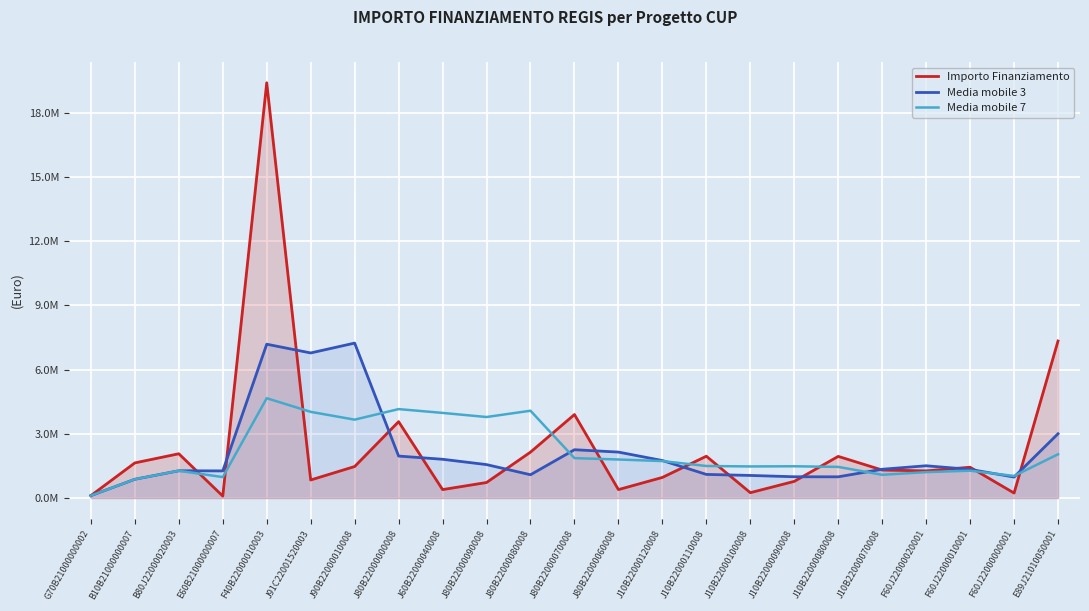

Reading left to right, extract all data points from this chart.

Importo Finanziamento: G70B21000000002=112718.1	B10B21000000007=1641937.7	B80J22000020003=2068856.3	E60B21000000007=91224.5	F40B22000010003=19405773.5	J91C22001520003=843372.8	J90B22000010008=1472231.2	J80B22000000008=3568528.8	J60B22000040008=394069.6	J80B22000090008=725513.1	J80B22000080008=2145440.0	J80B22000070008=3901867.0	J80B22000060008=394067.9	J10B22000120008=962800.0	J10B22000110008=1954400.0	J10B22000100008=249600.0	J10B22000090008=778487.1	J10B22000080008=1946217.6	J10B22000070008=1308691.4	F60J22000020001=1268712.0	F60J22000010001=1439126.7	F60J22000000001=232792.6	E89J21010050001=7338332.0
Media mobile 3: G70B21000000002=112718.1	B10B21000000007=877327.9	B80J22000020003=1274504.0	E60B21000000007=1267339.5	F40B22000010003=7188618.1	J91C22001520003=6780123.6	J90B22000010008=7240459.2	J80B22000000008=1961377.6	J60B22000040008=1811609.9	J80B22000090008=1562703.8	J80B22000080008=1088340.9	J80B22000070008=2257606.7	J80B22000060008=2147125.0	J10B22000120008=1752911.6	J10B22000110008=1103756.0	J10B22000100008=1055600.0	J10B22000090008=994162.4	J10B22000080008=991434.9	J10B22000070008=1344465.4	F60J22000020001=1507873.7	F60J22000010001=1338843.4	F60J22000000001=980210.4	E89J21010050001=3003417.1
Media mobile 7: G70B21000000002=112718.1	B10B21000000007=877327.9	B80J22000020003=1274504.0	E60B21000000007=978684.2	F40B22000010003=4664102.0	J91C22001520003=4027313.8	J90B22000010008=3662302.0	J80B22000000008=4155989.3	J60B22000040008=3977722.4	J80B22000090008=3785816.2	J80B22000080008=4079275.6	J80B22000070008=1864431.8	J80B22000060008=1800245.4	J10B22000120008=1727469.5	J10B22000110008=1496879.7	J10B22000100008=1476241.1	J10B22000090008=1483808.9	J10B22000080008=1455348.5	J10B22000070008=1084894.9	F60J22000020001=1209844.0	F60J22000010001=1277890.7	F60J22000000001=1031946.8	E89J21010050001=2044622.8